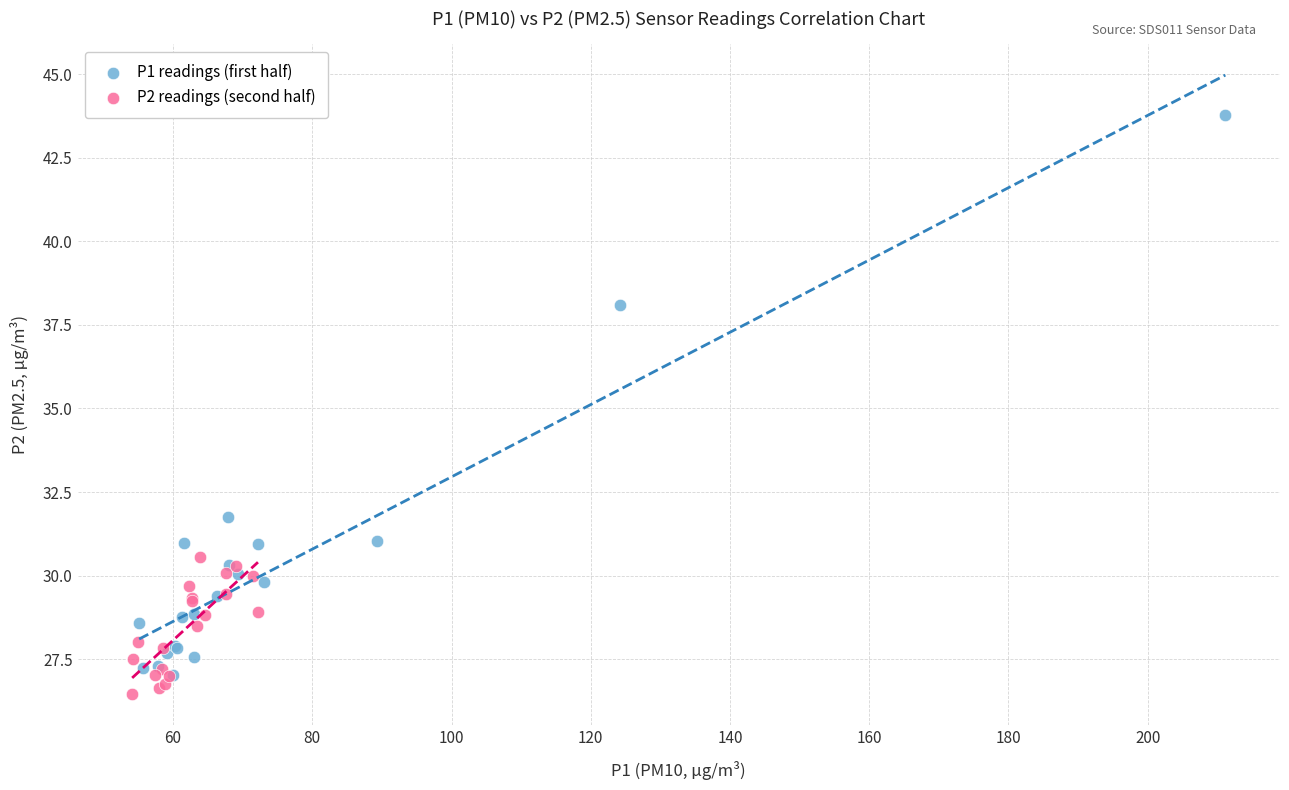

Which series reaches the maximum Y coordinate?

P1 readings (first half)